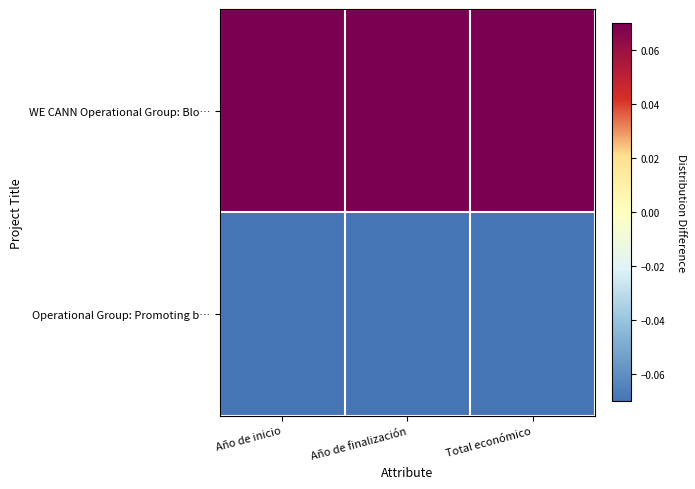

Reading right to left, extract all data points from this chart.

WE CANN Operational Group: Blo…: Total económico=0.1	Año de finalización=0.1	Año de inicio=0.1
Operational Group: Promoting b…: Total económico=-0.1	Año de finalización=-0.1	Año de inicio=-0.1